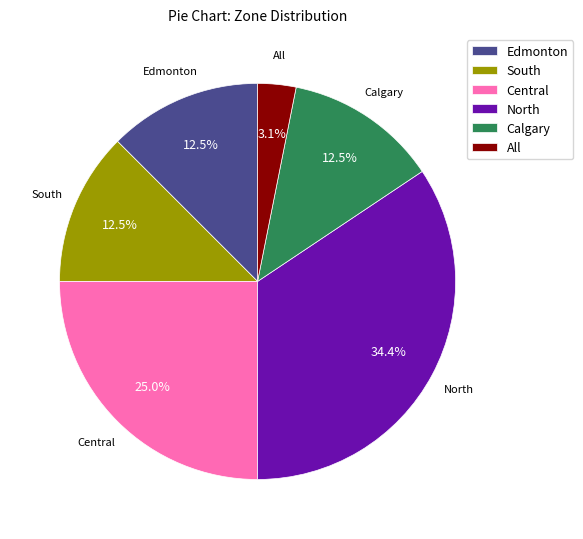

To the nearest percent, what is the average slice percentage?

17%